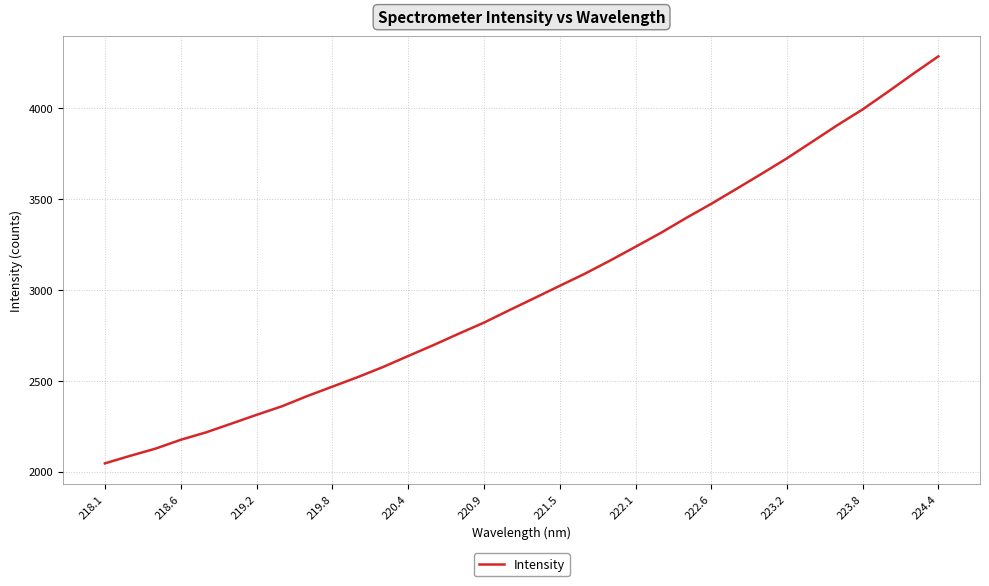

What is the smallest value displayed?

2044.9